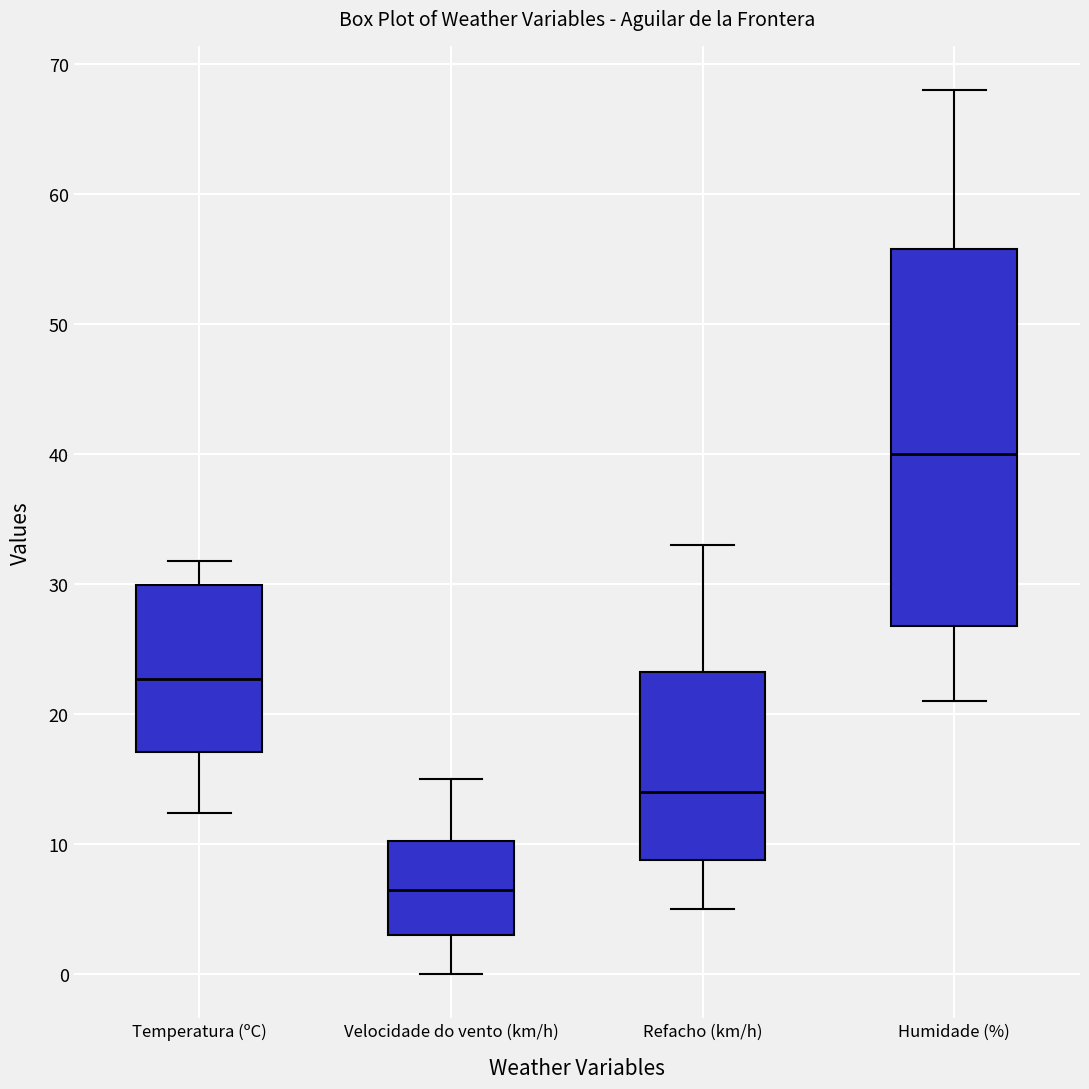

Which box's median line is the highest?

Humidade (%)